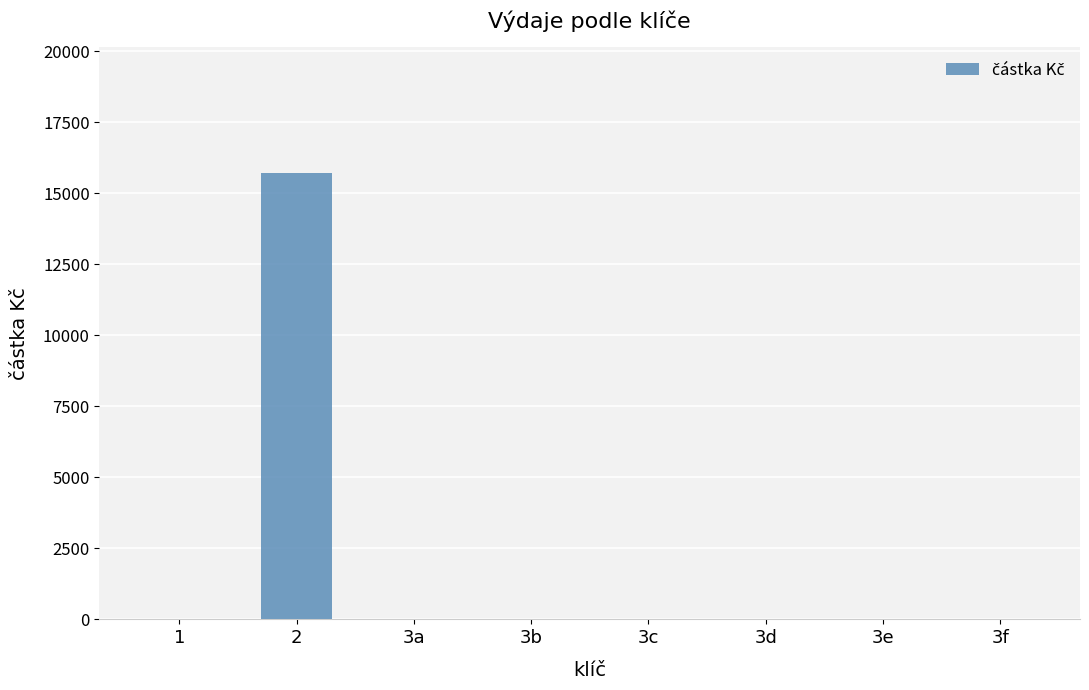

Reading left to right, list all the values displayed in this chart.

1=0.0	2=15719.2	3a=0.0	3b=0.0	3c=0.0	3d=0.0	3e=0.0	3f=0.0